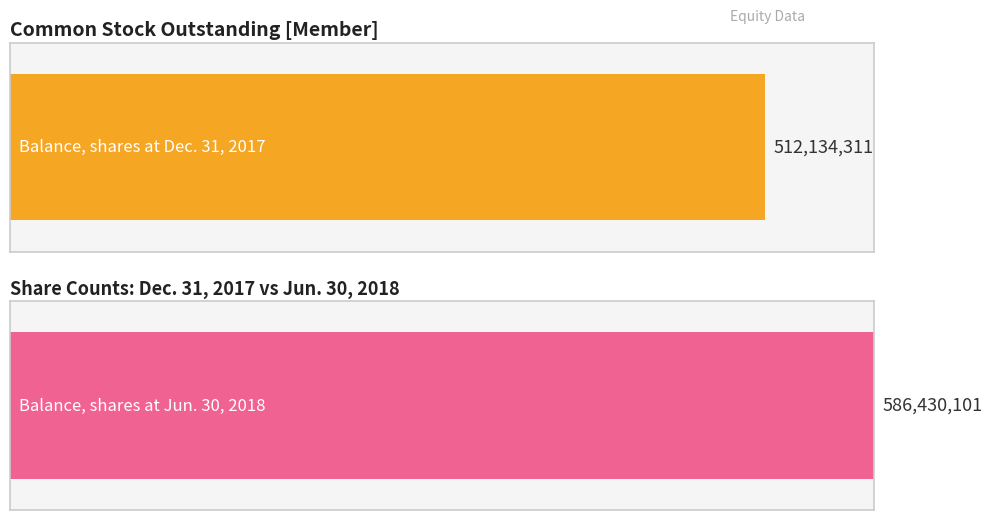

What is the average value of the Jun. 30, 2018 series?

586430101